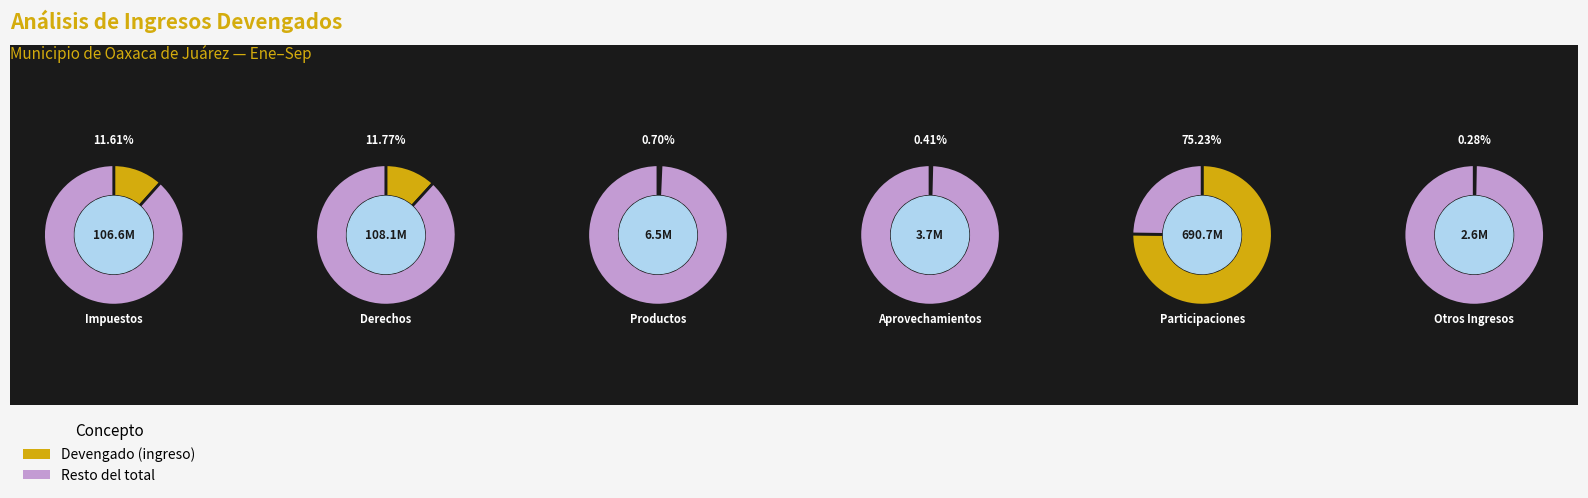

Rank the categories by value from lowest to highest.

Otros Ingresos, Aprovechamientos, Productos, Impuestos, Derechos, Participaciones